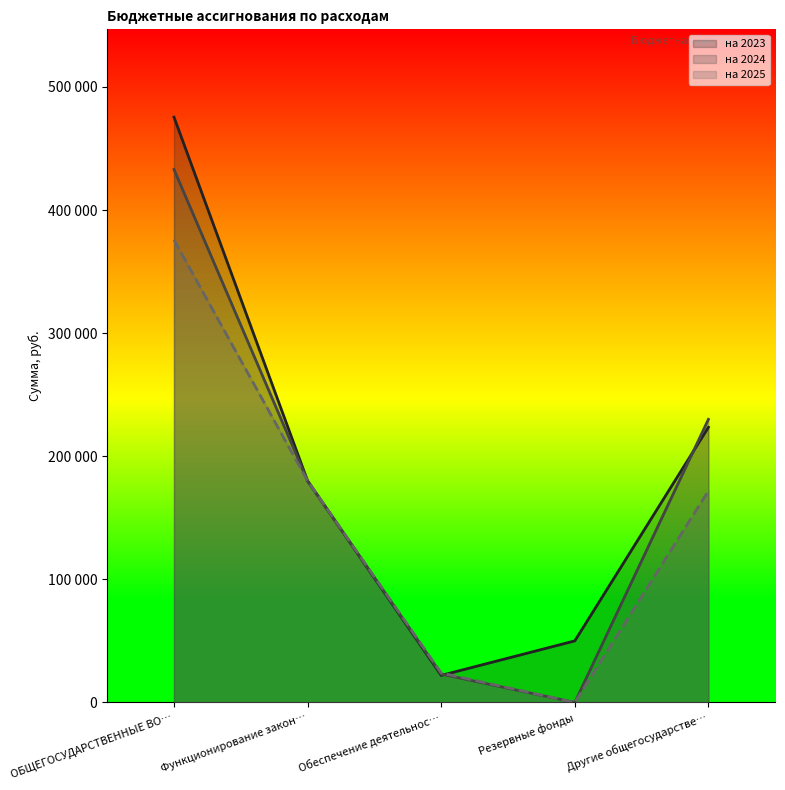

How many data points does each series have?

5